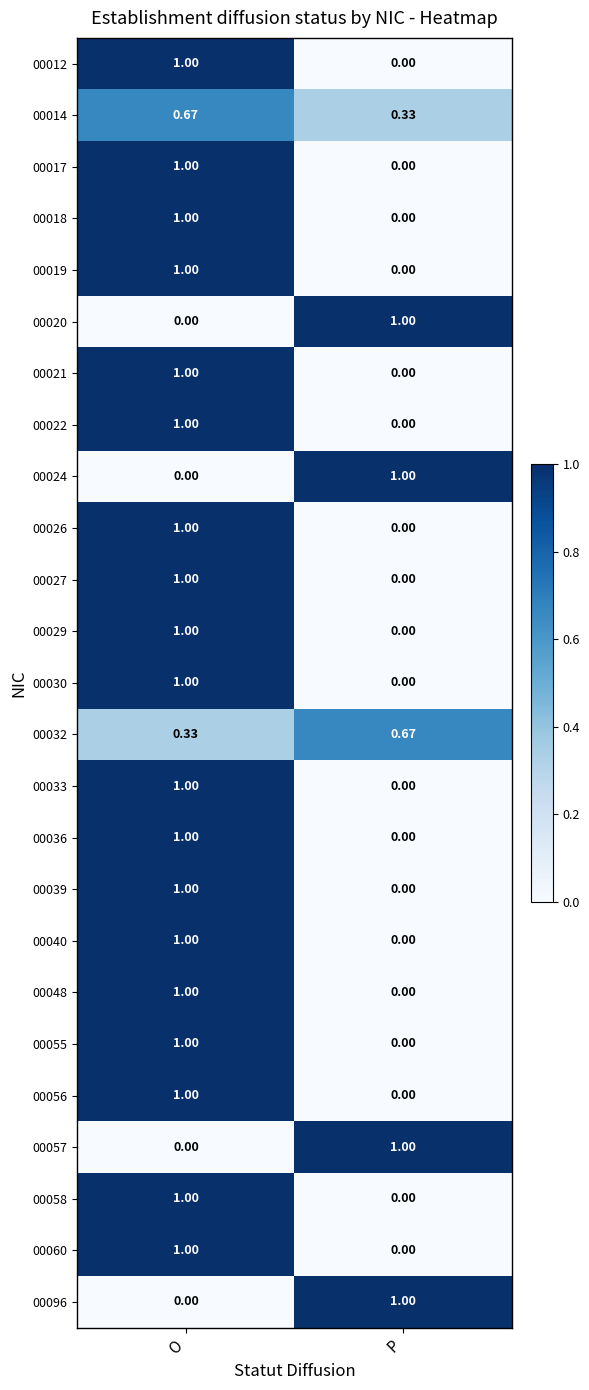

At which label does 00017 reach its peak?

O